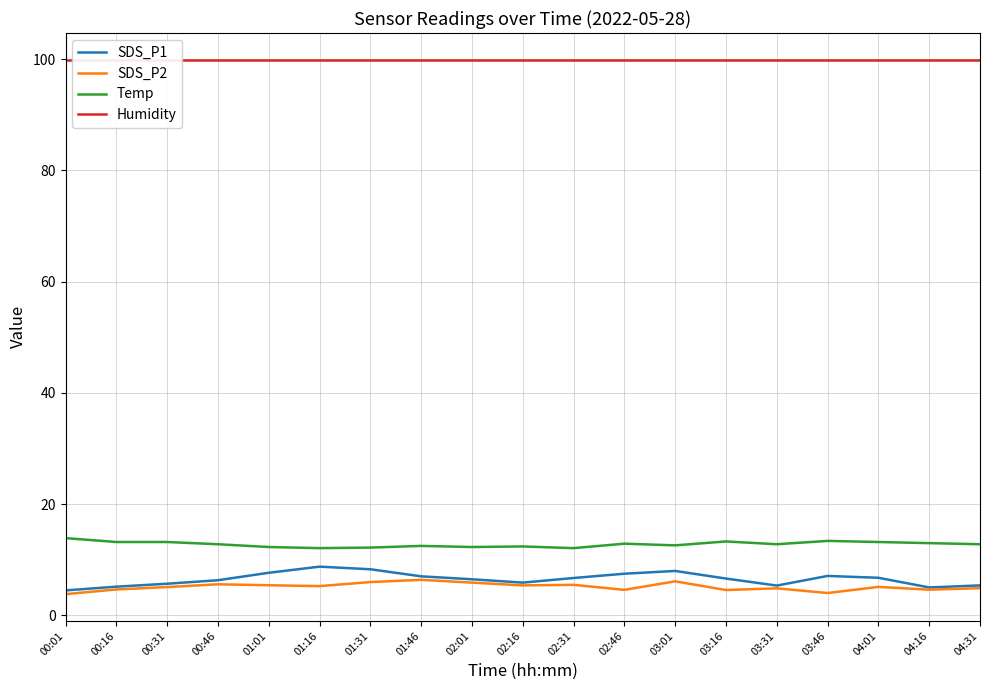

Is the value of SDS_P1 at 04:31 greater than the value of SDS_P2 at 03:16?

Yes